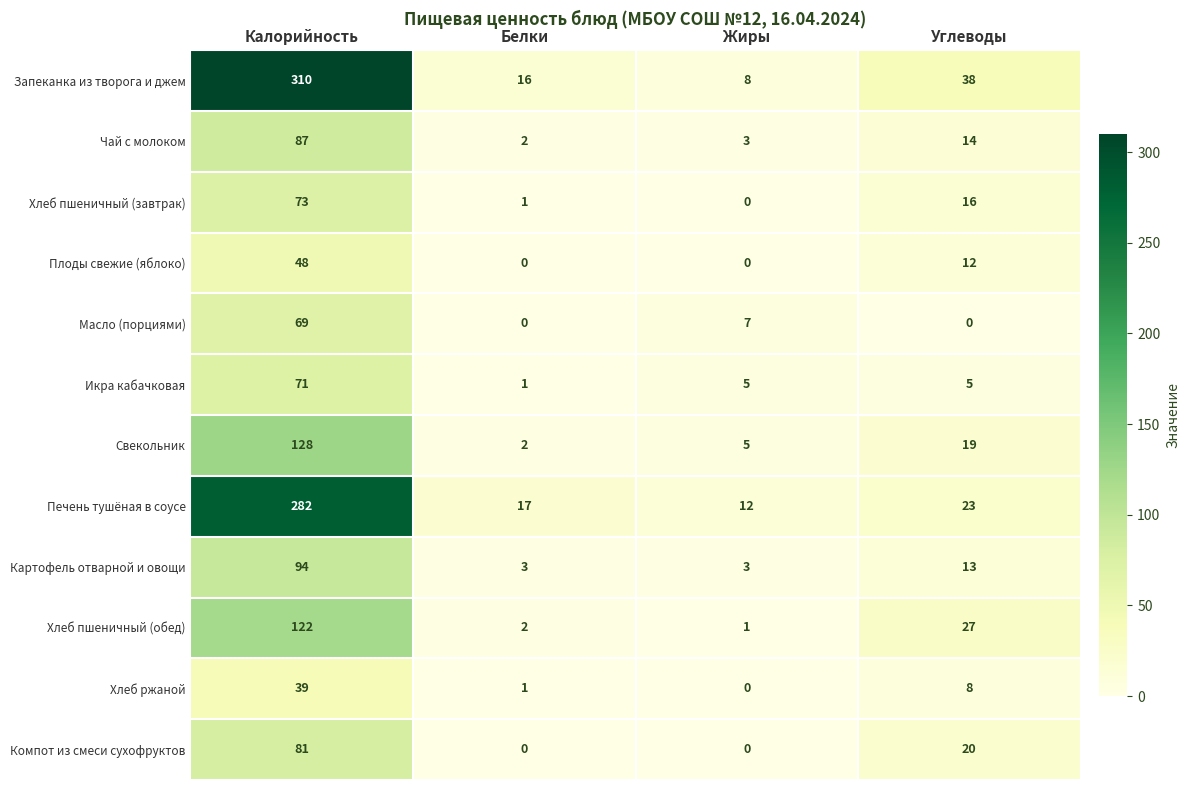

Which series has the largest total across all categories?

Запеканка из творога и джем